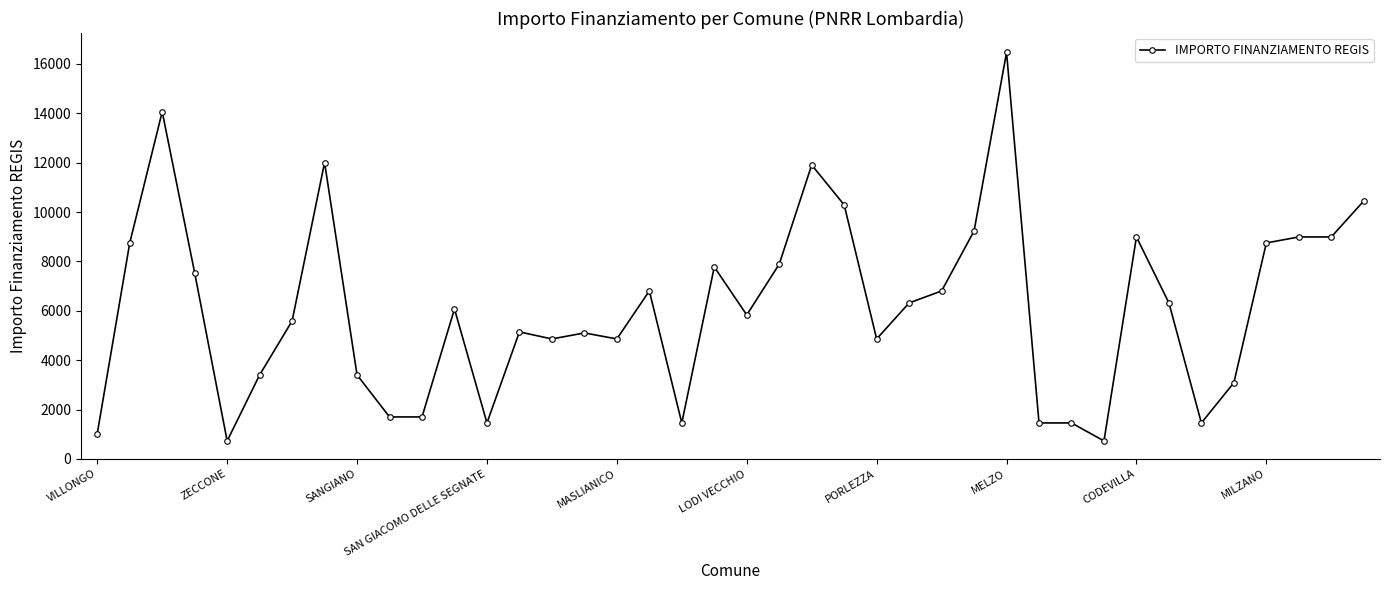

What is the difference between the maximum and minimum values?

15735